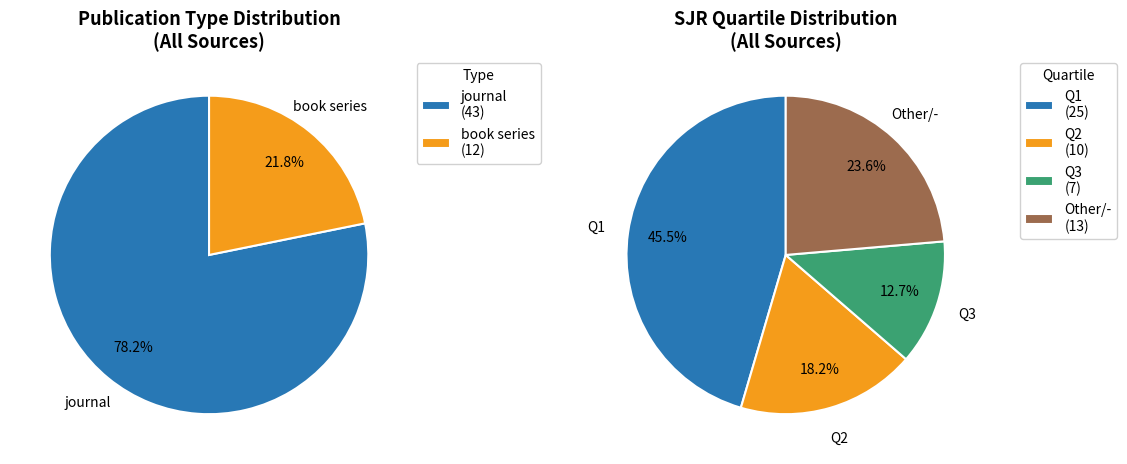

How many slices are in this pie chart?

2